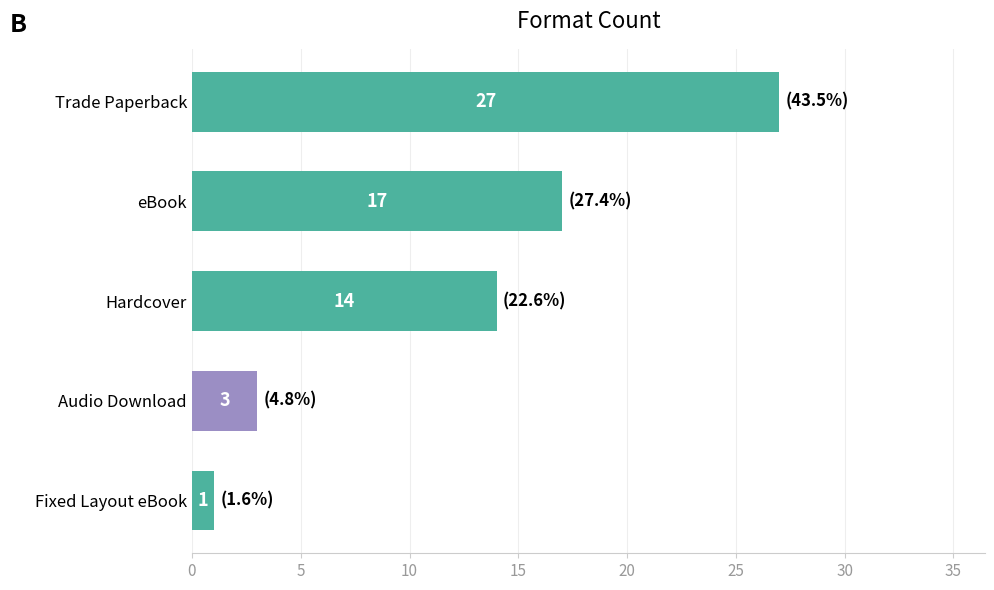

What is the sum of all values?

62